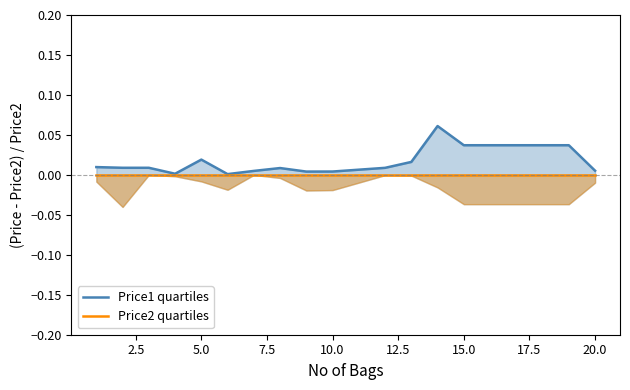

How many interior local peaks does the Price1 quartiles series have?

3